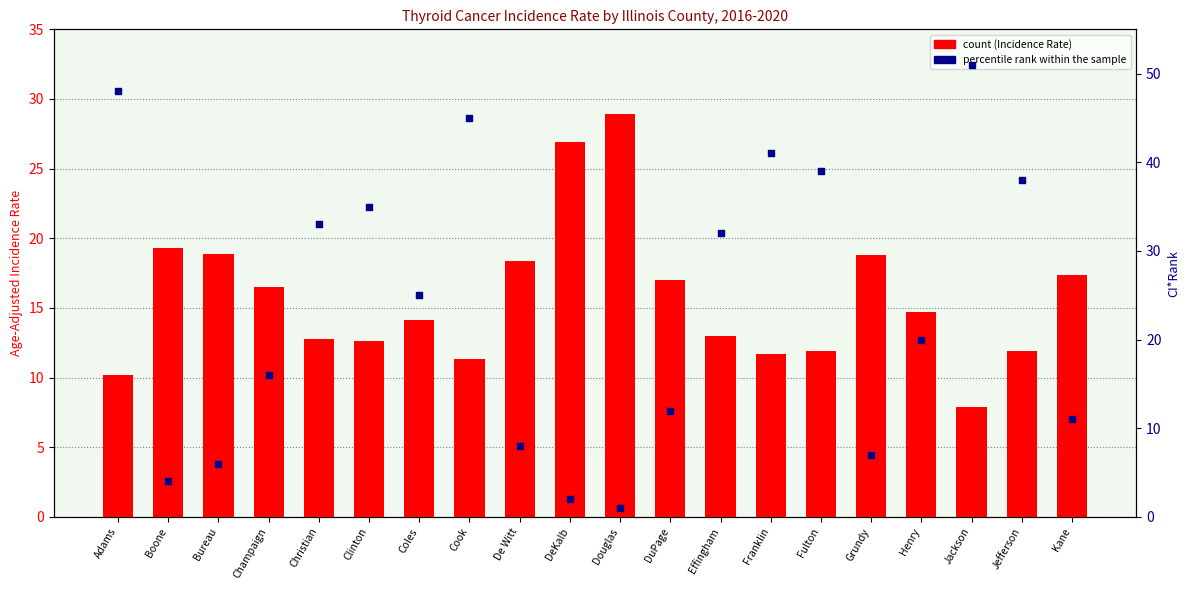

Is the value of count (Age-Adj Rate) at Douglas greater than the value of percentile rank within the sample at Fulton?

No